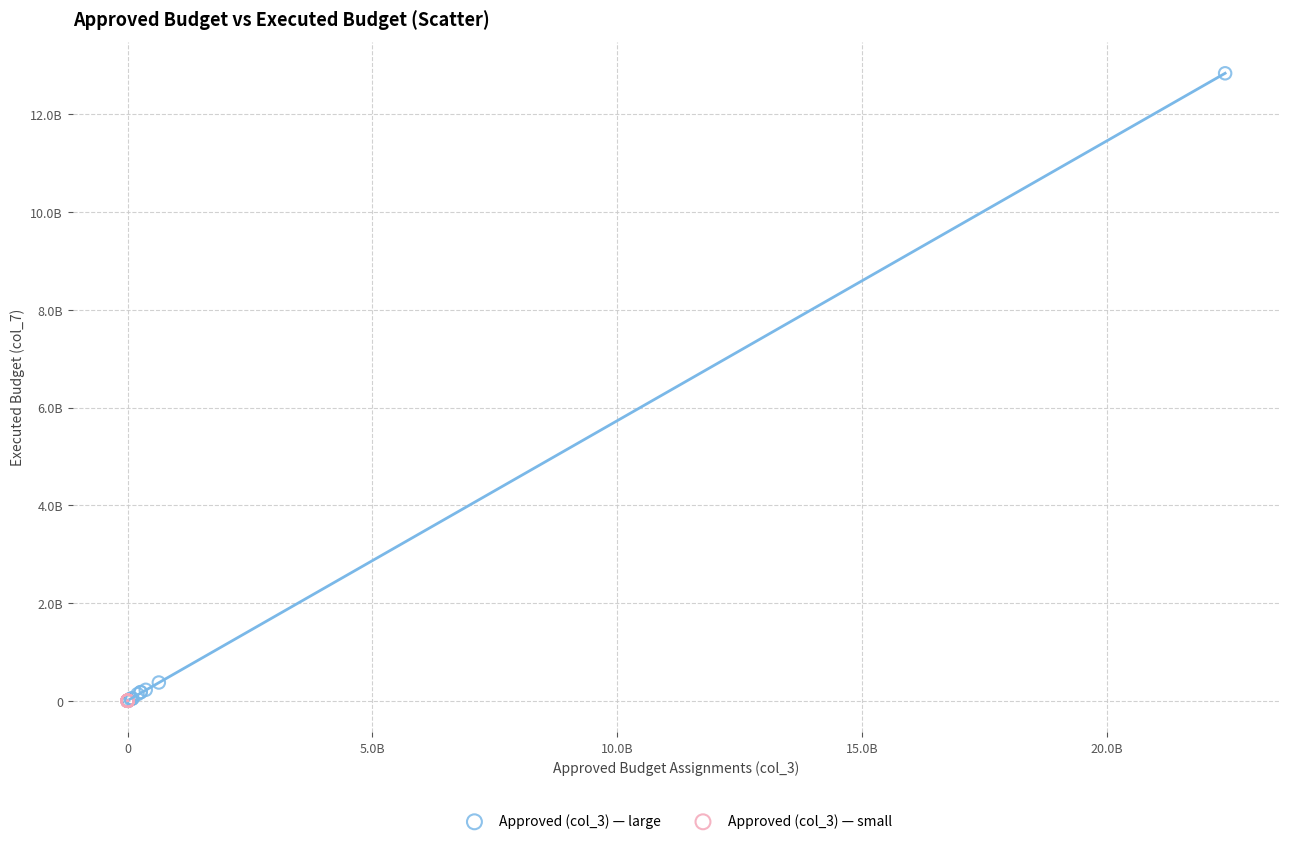

Which series contains the highest Y value?

Approved (col_3) — large